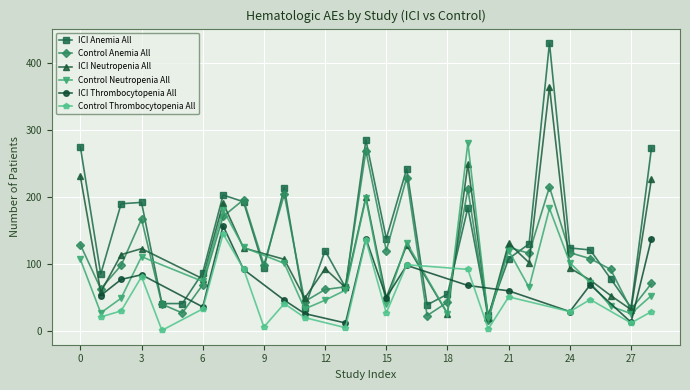

The ICI Anemia All series shows 275 at 0. True or false?

True